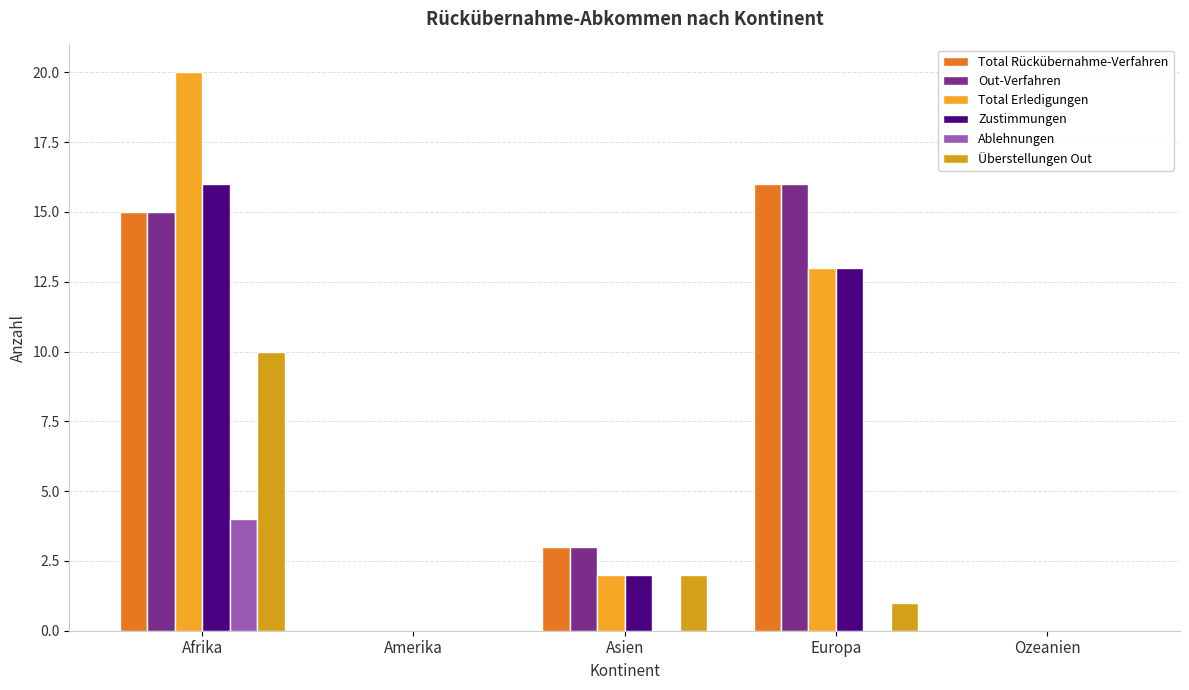

List the series in order of their peak value, highest first.

Total Erledigungen, Total Rückübernahme-Verfahren, Out-Verfahren, Zustimmungen, Überstellungen Out, Ablehnungen